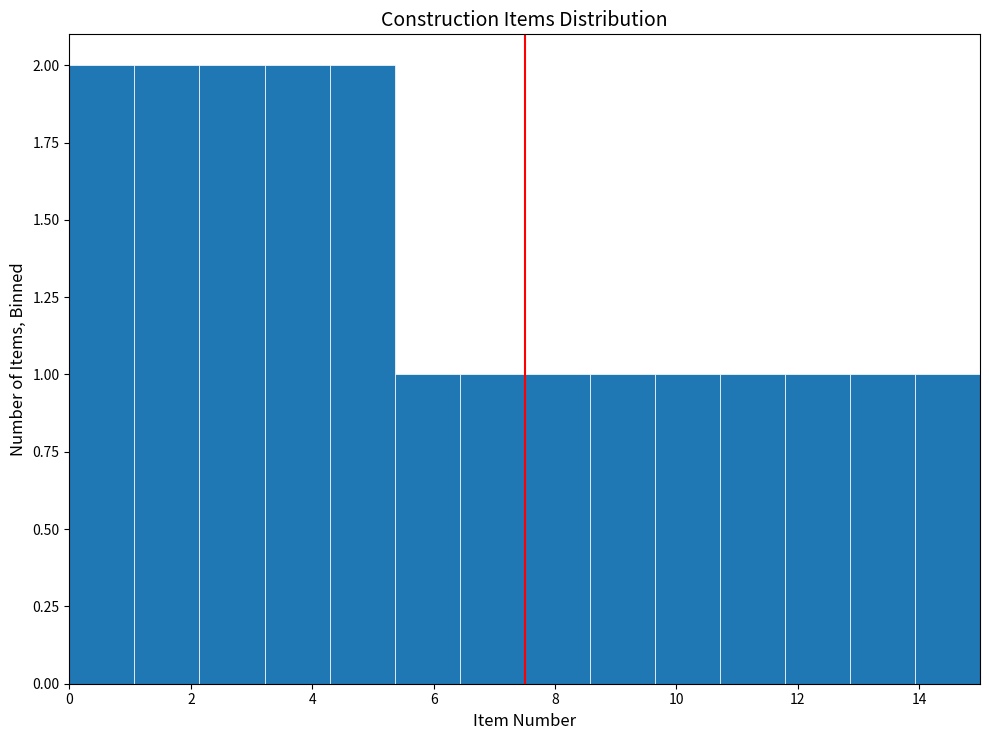

What is the height of the bar covering 8.6 to 9.6 on the x-axis? Neither the bar edges nor the heights are printed on the chart, so give them approximately, as read against the axes.

1